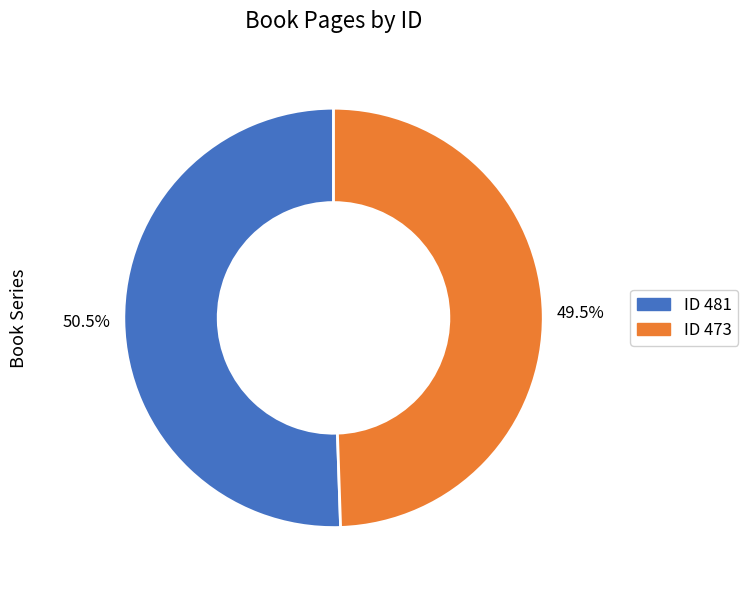

Is there a majority slice in this chart?

Yes